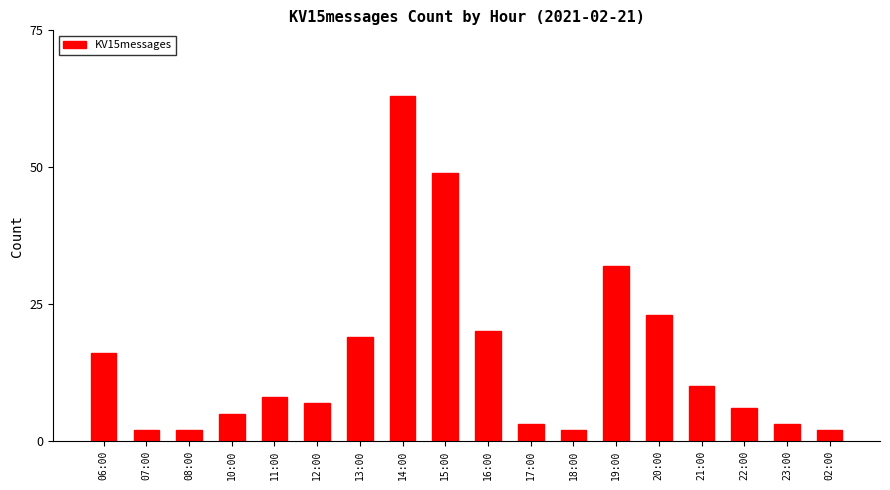

How many categories are shown in the chart?

18